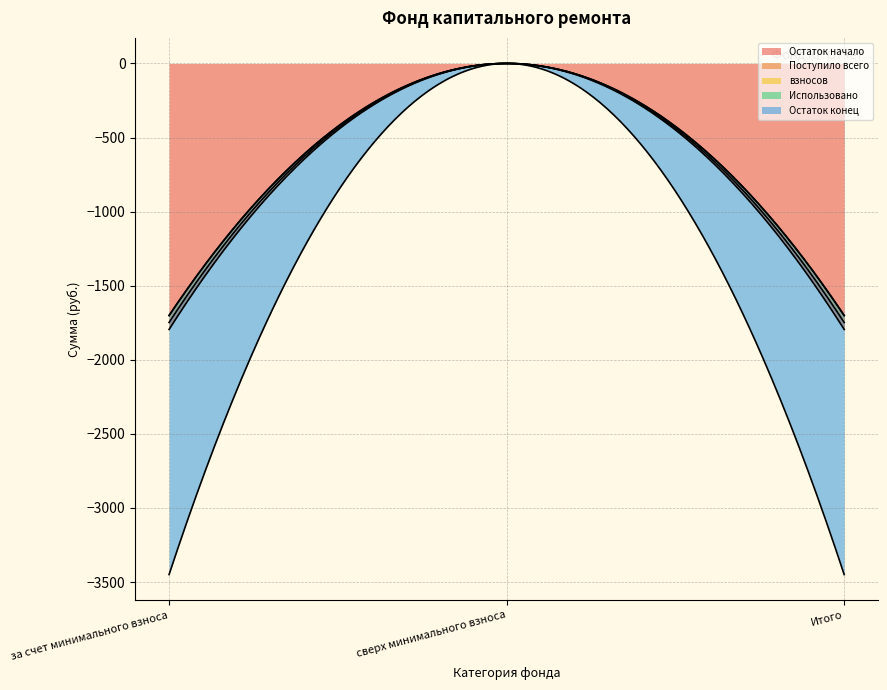

What are all the series names shown in the legend?

Остаток начало, Поступило всего, взносов, Использовано, Остаток конец